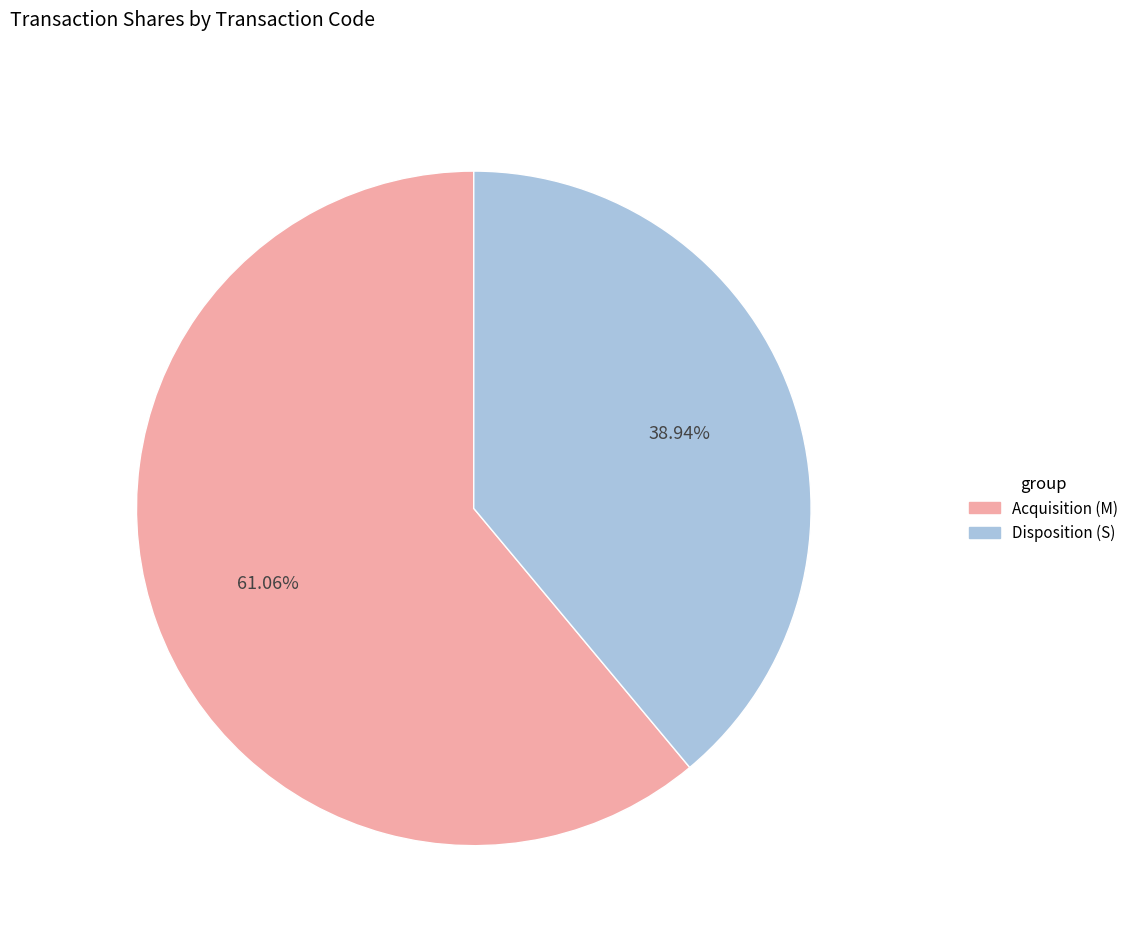

How many slices are in this pie chart?

2